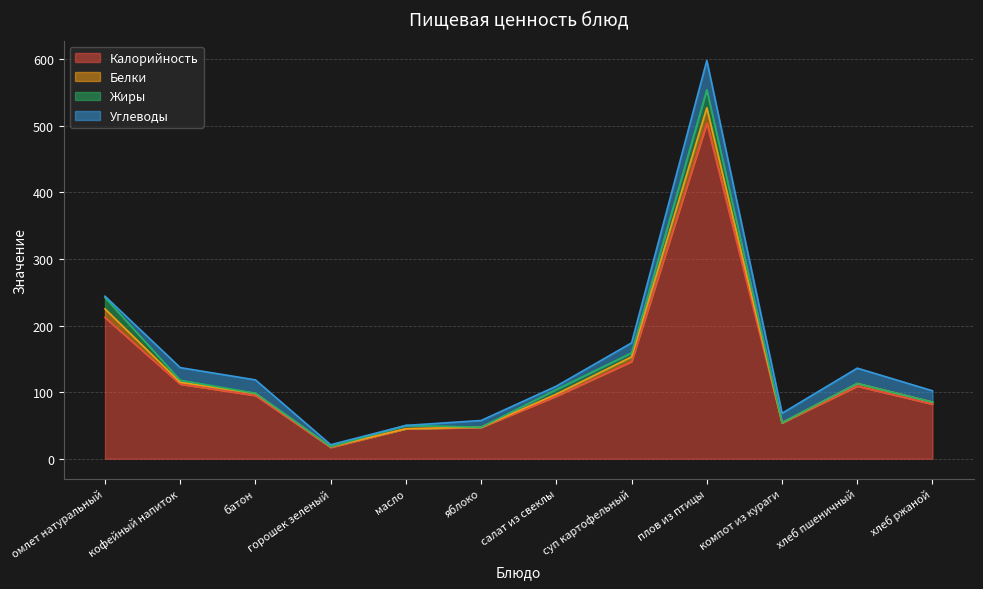

Is it true that Калорийность equals 183.4 at кофейный напиток?

False